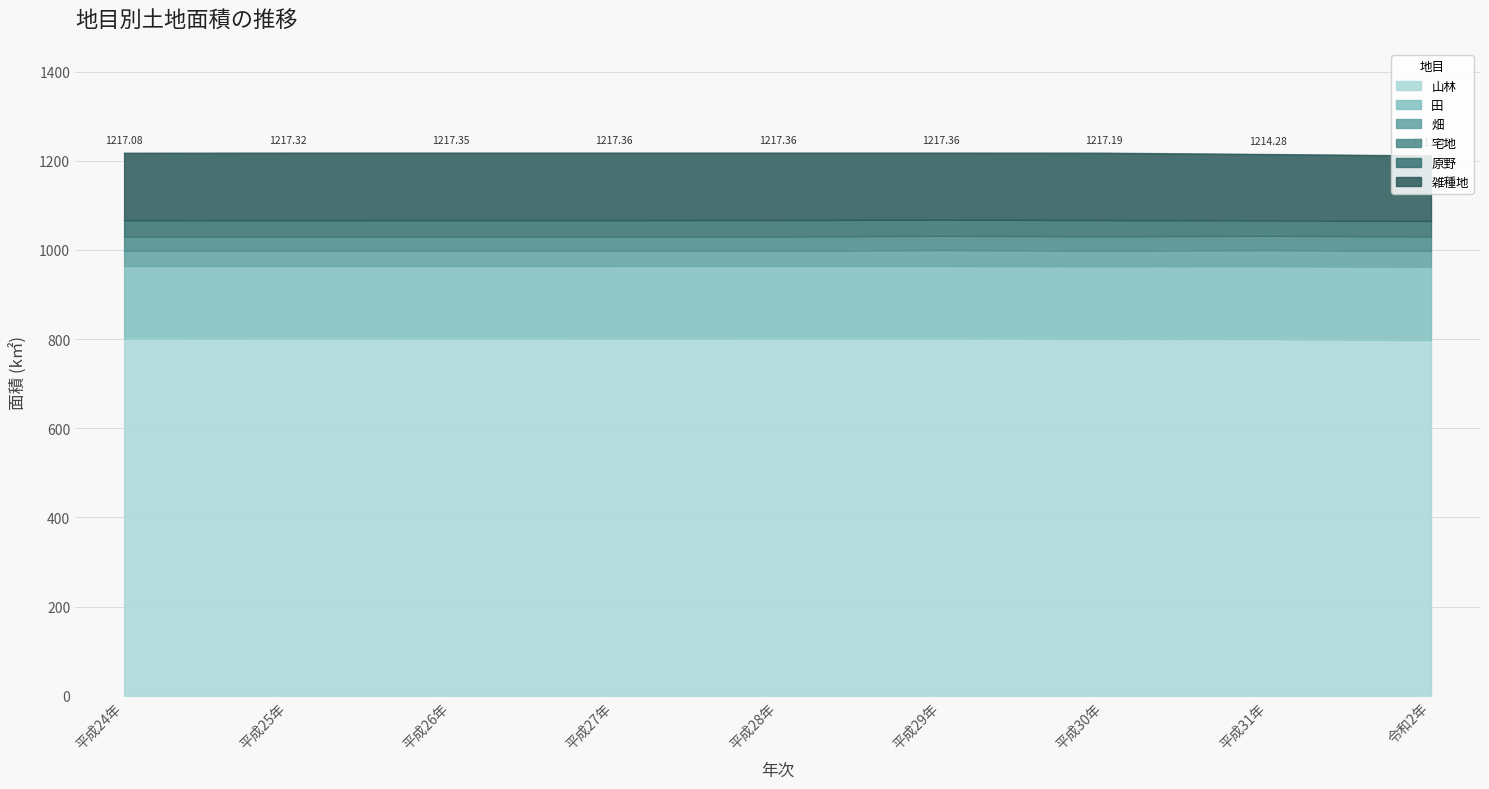

Reading right to left, transcribe all the data shown in this chart.

山林: 令和2年=797.7	平成31年=800.3	平成30年=801.0	平成29年=801.6	平成28年=801.6	平成27年=801.6	平成26年=801.6	平成25年=801.5	平成24年=801.4
田: 令和2年=164.7	平成31年=163.7	平成30年=162.7	平成29年=162.5	平成28年=162.5	平成27年=162.4	平成26年=162.5	平成25年=162.6	平成24年=162.6
畑: 令和2年=35.6	平成31年=35.7	平成30年=34.9	平成29年=35.7	平成28年=34.2	平成27年=34.2	平成26年=34.3	平成25年=34.3	平成24年=34.4
宅地: 令和2年=32.2	平成31年=32.0	平成30年=31.9	平成29年=31.9	平成28年=31.8	平成27年=31.8	平成26年=31.8	平成25年=31.8	平成24年=31.7
原野: 令和2年=34.7	平成31年=34.7	平成30年=36.3	平成29年=36.3	平成28年=36.7	平成27年=36.7	平成26年=36.7	平成25年=36.6	平成24年=36.6
雑種地: 令和2年=146.1	平成31年=147.9	平成30年=150.3	平成29年=149.4	平成28年=150.5	平成27年=150.6	平成26年=150.6	平成25年=150.6	平成24年=150.4